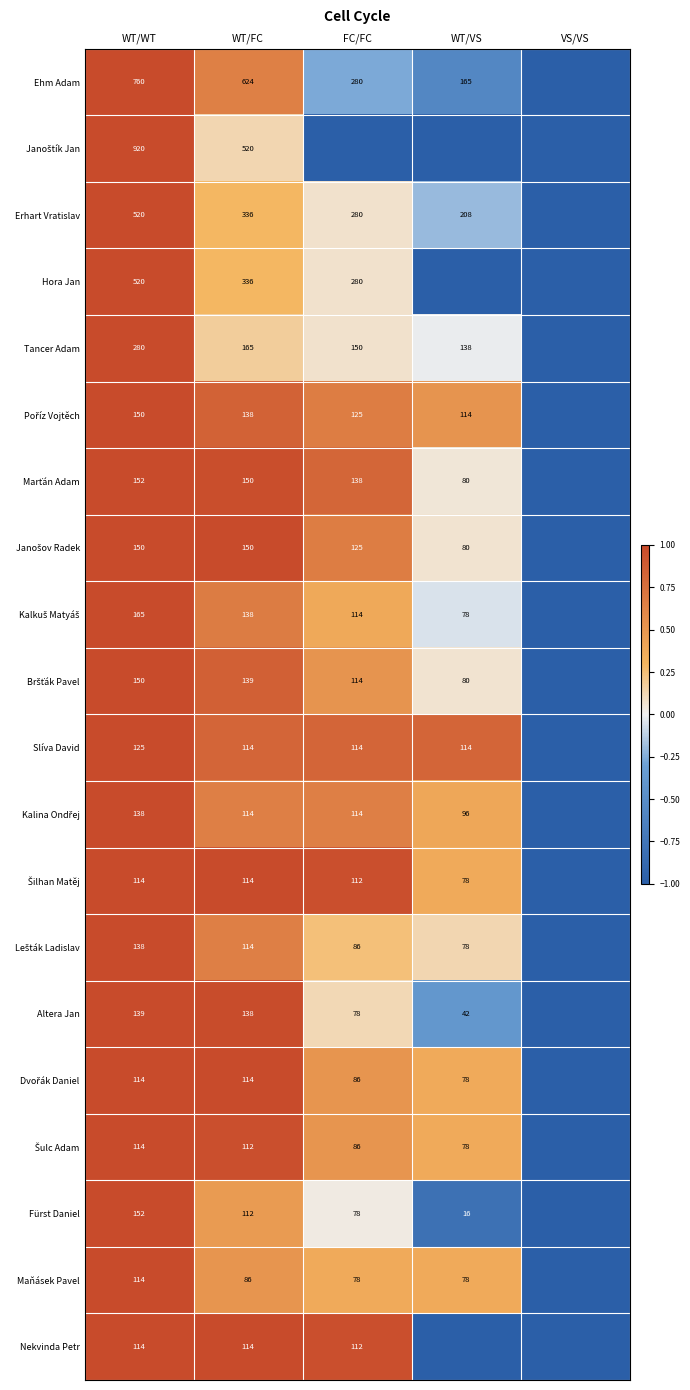

Is the value of Erhart Vratislav at WT/VS greater than the value of Nekvinda Petr at WT/FC?

Yes